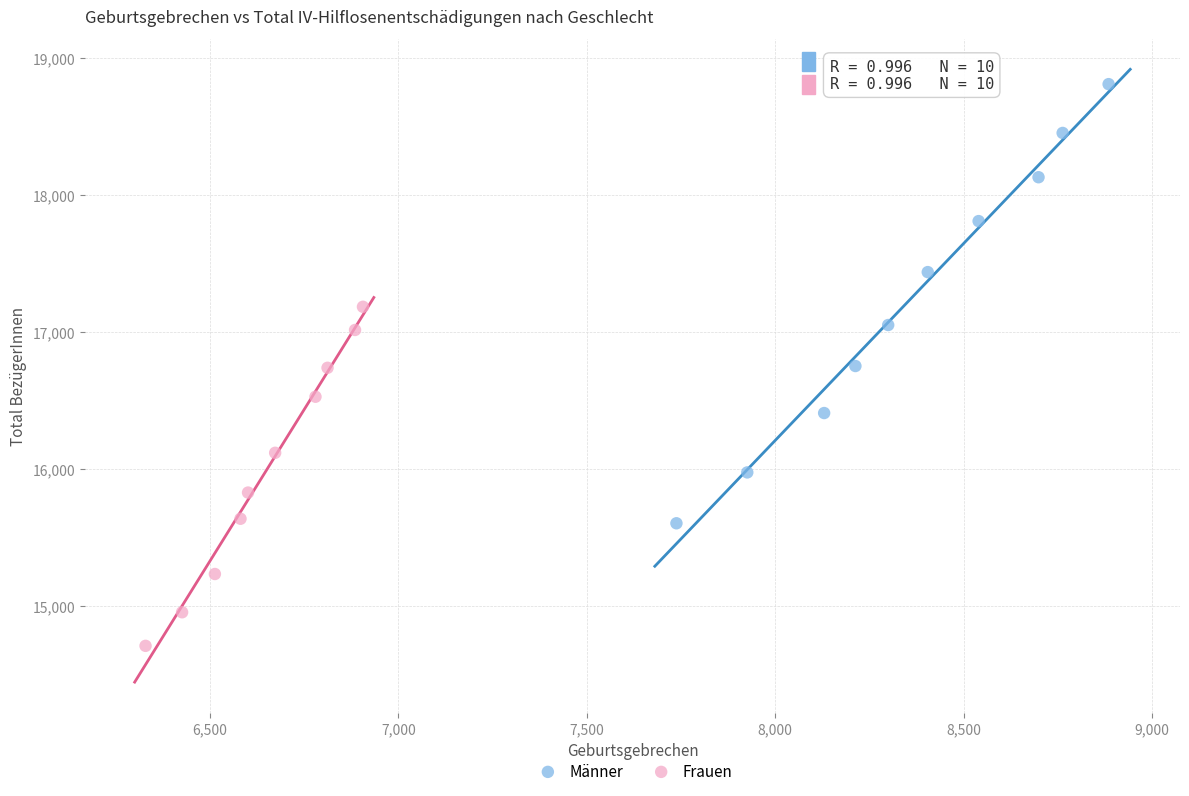

Which series reaches the maximum Y coordinate?

Männer